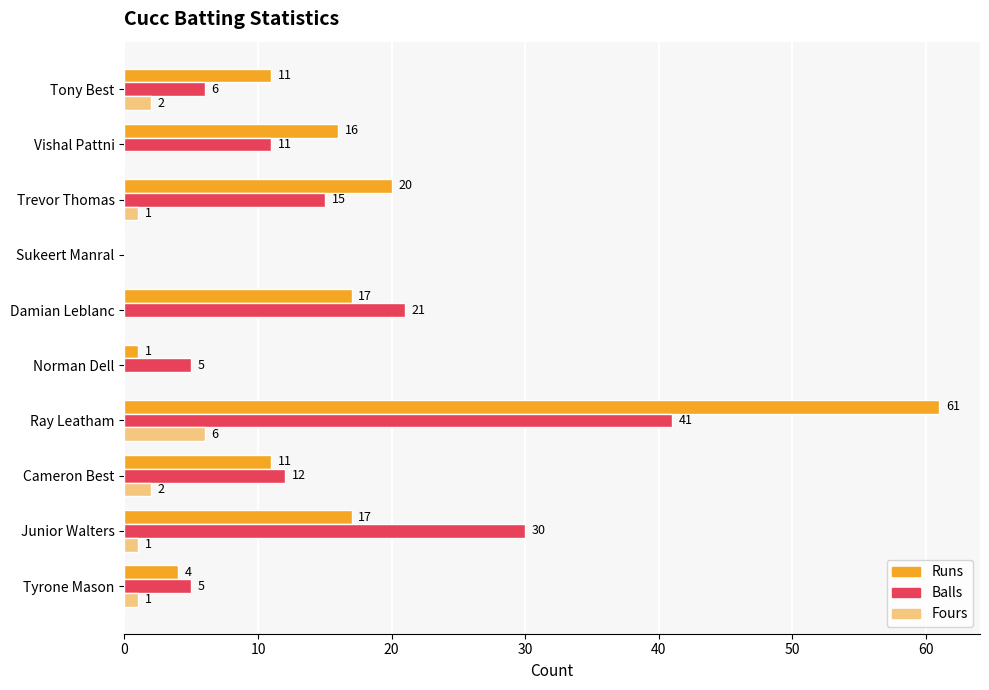

Is the value of Runs at Trevor Thomas greater than the value of Balls at Junior Walters?

No